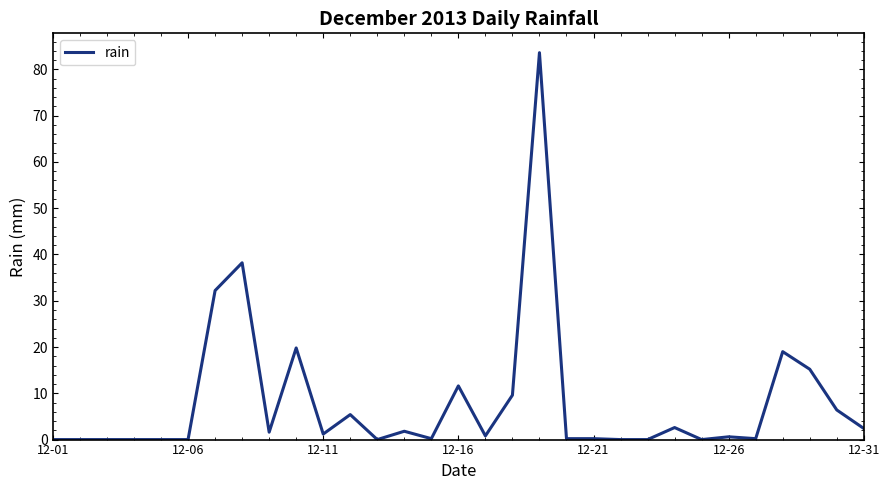

What is the difference between the maximum and minimum values?

83.6